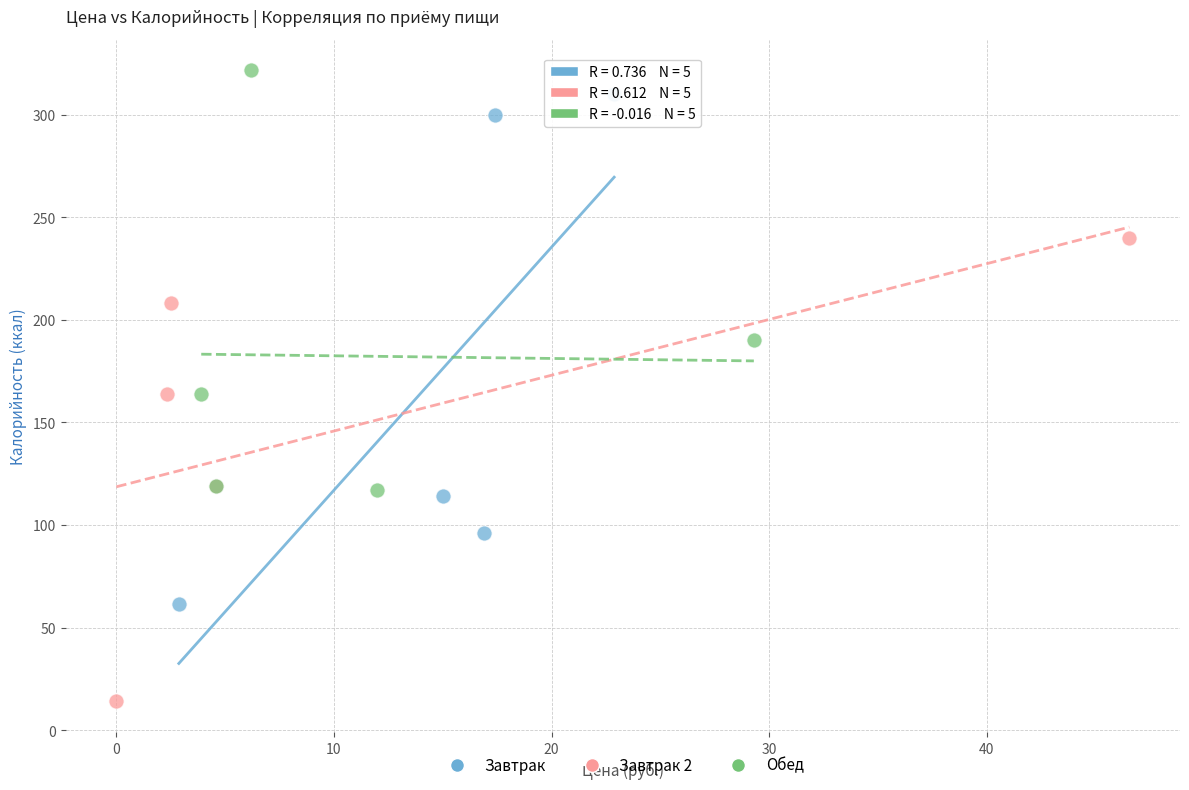

Which series has the largest Y range (max minus min)?

Завтрак